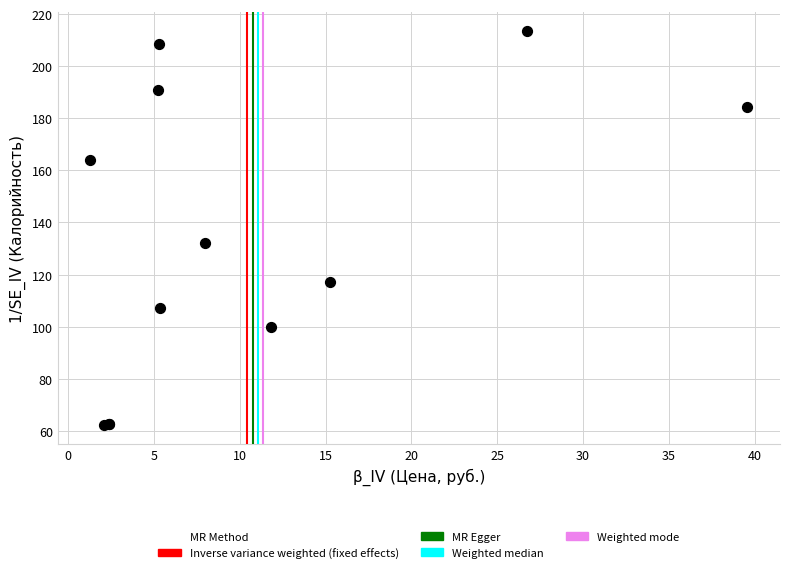

What Y value in the scatter plot is closest to 137?

132.0